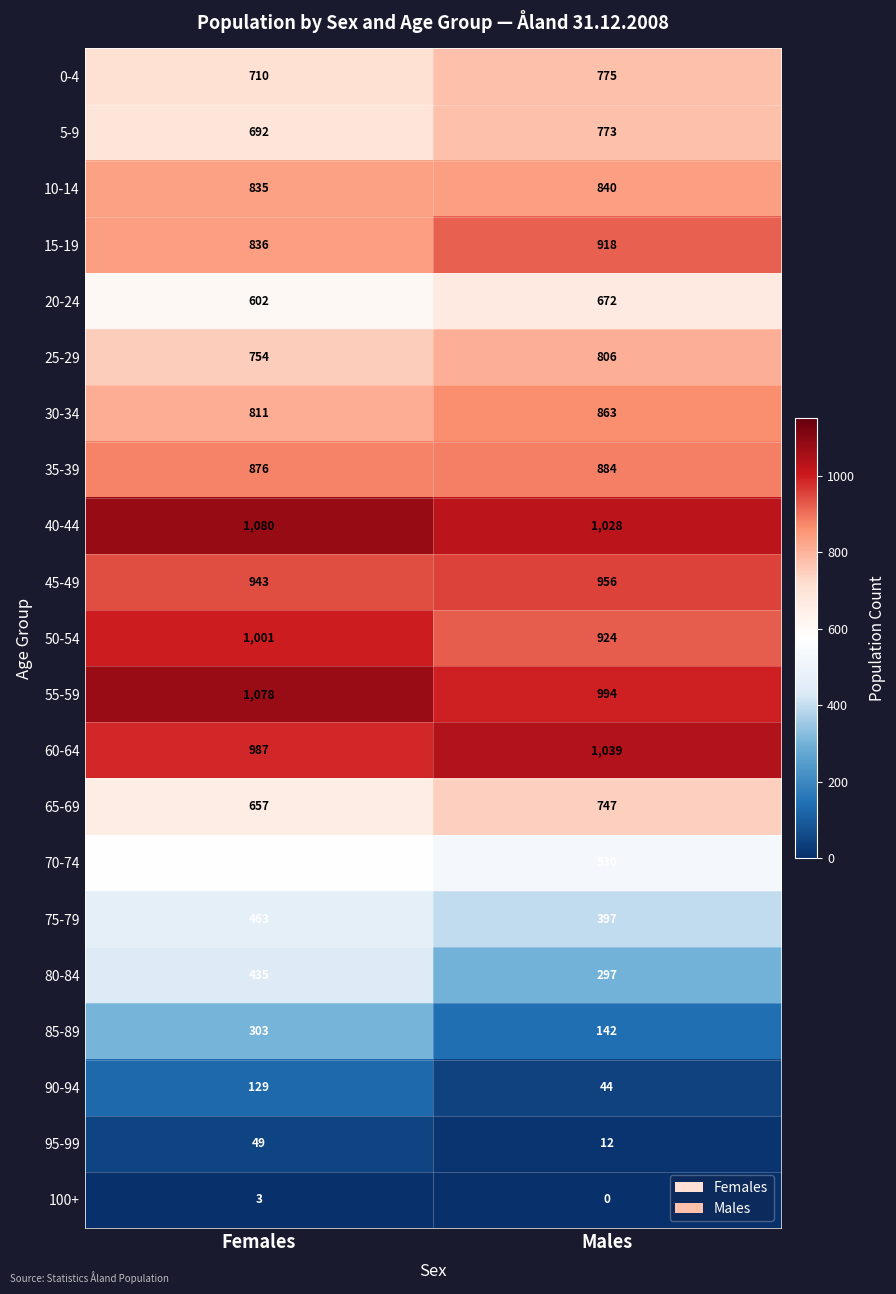

Which series changed the most between Females and Males?

85-89